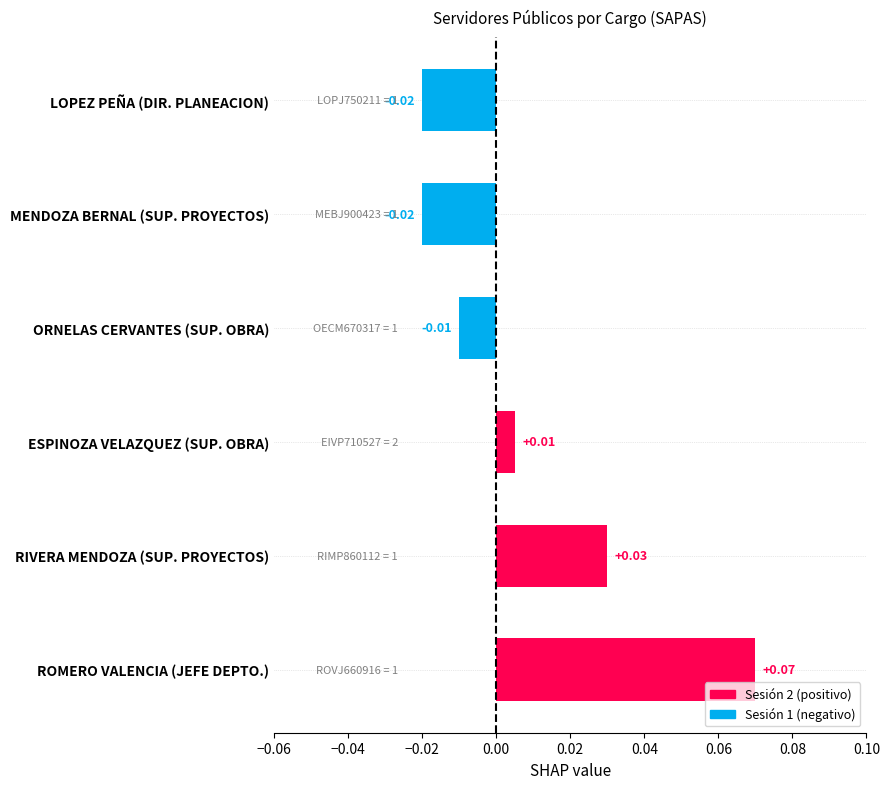

Which category has the highest value across all series?

ROMERO VALENCIA (JEFE DEPTO.)